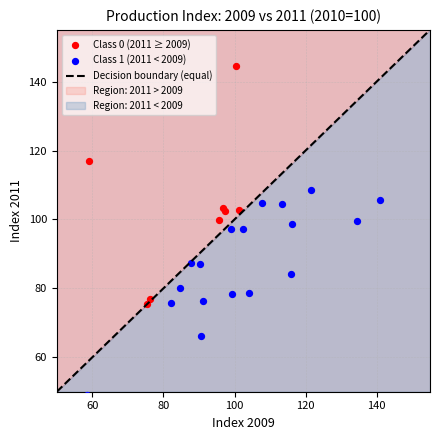

Which series contains the highest Y value?

Class 0 (2011 ≥ 2009)